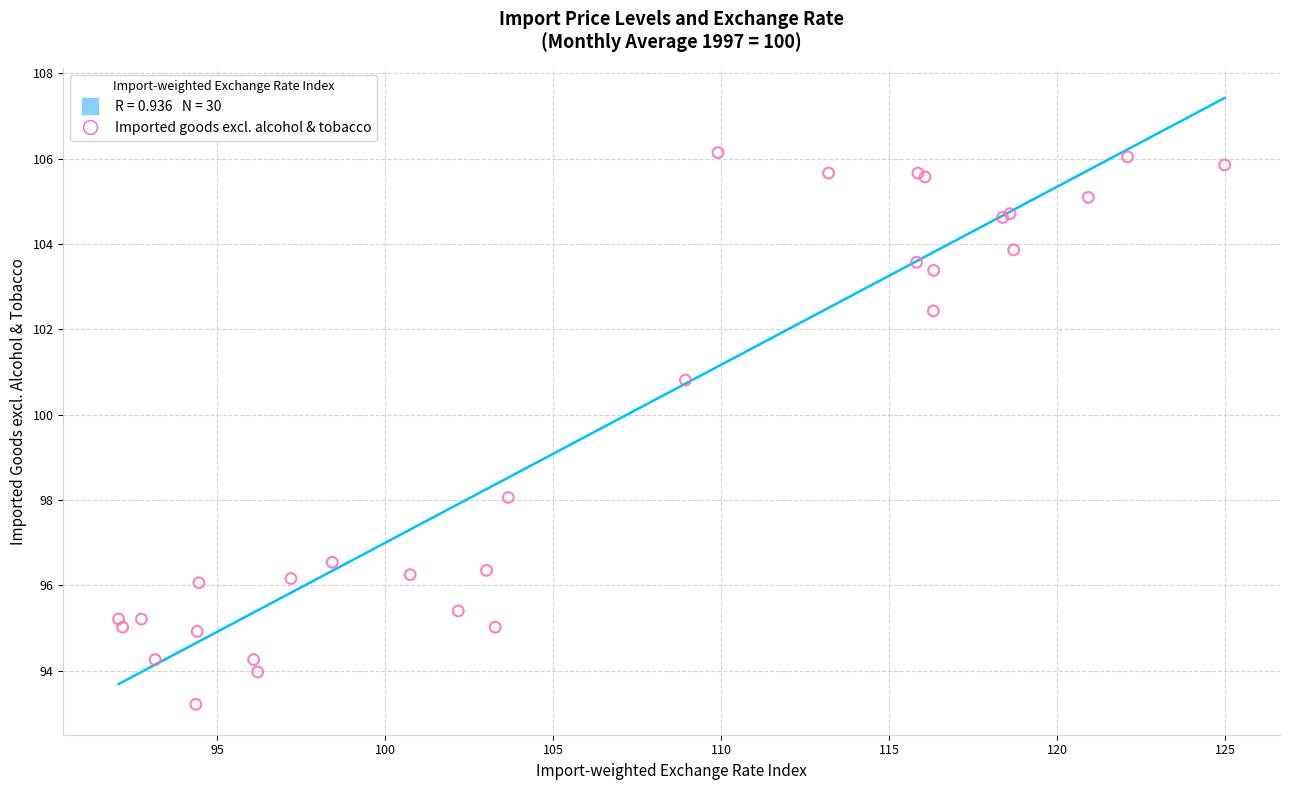

What Y value in the scatter plot is closest to 99?

98.1